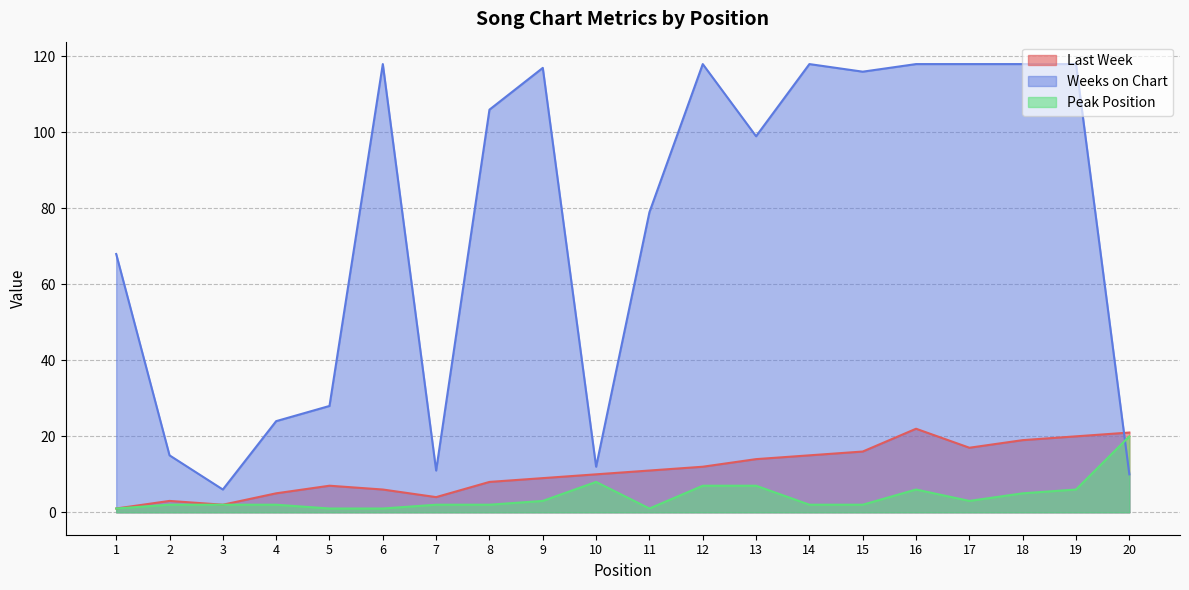

At which label does Weeks on Chart first exceed 106?

6